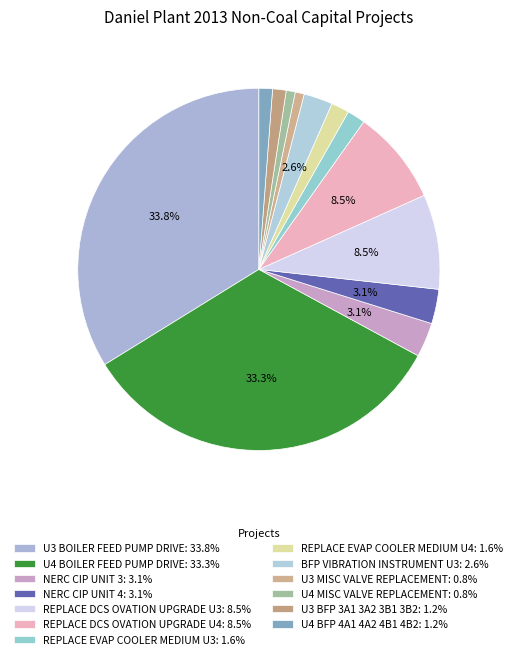

What is the ratio of the value at NERC CIP UNIT 3 to the value at REPLACE EVAP COOLER MEDIUM U3?

1.9